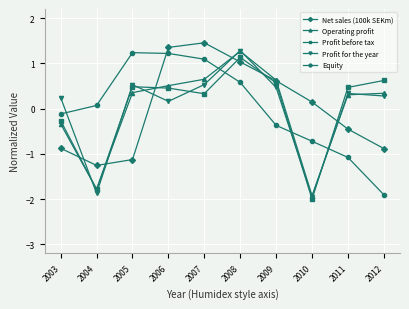

What is the difference between the maximum and minimum values in the Operating profit series?

3.2